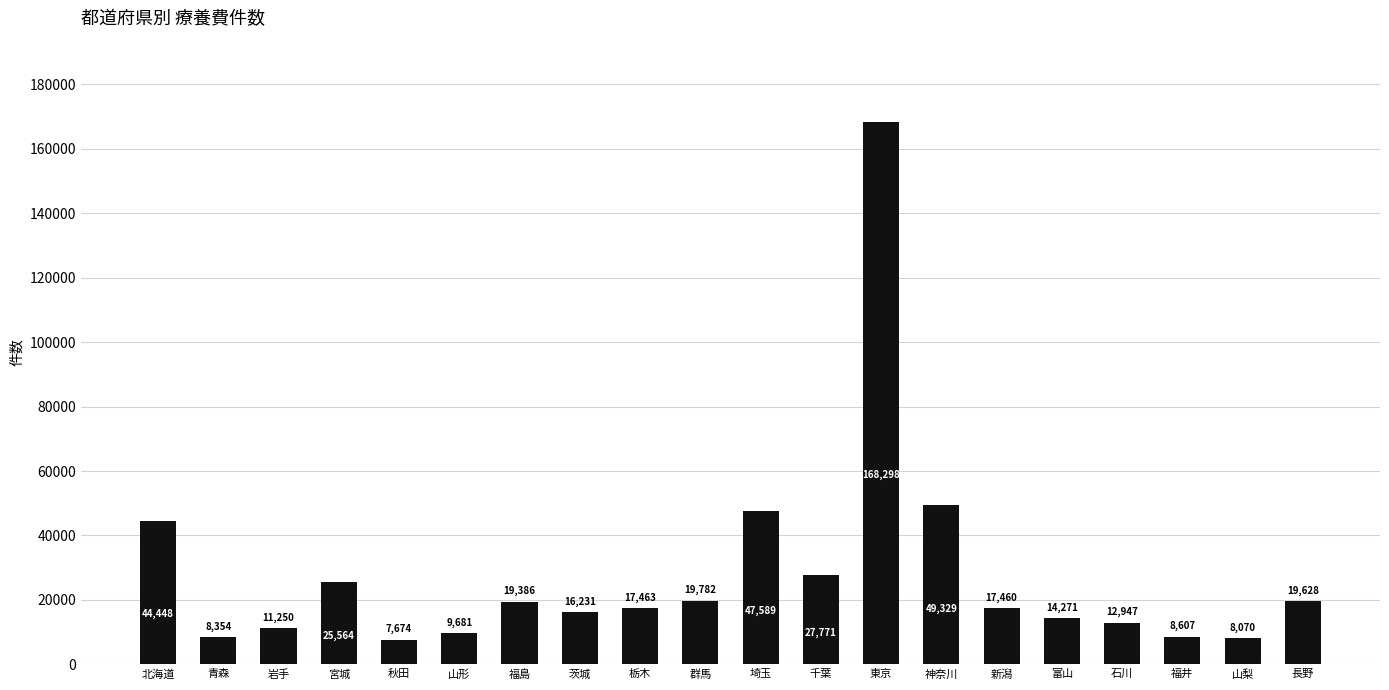

What is the change in value from 山形 to 新潟?

+7779